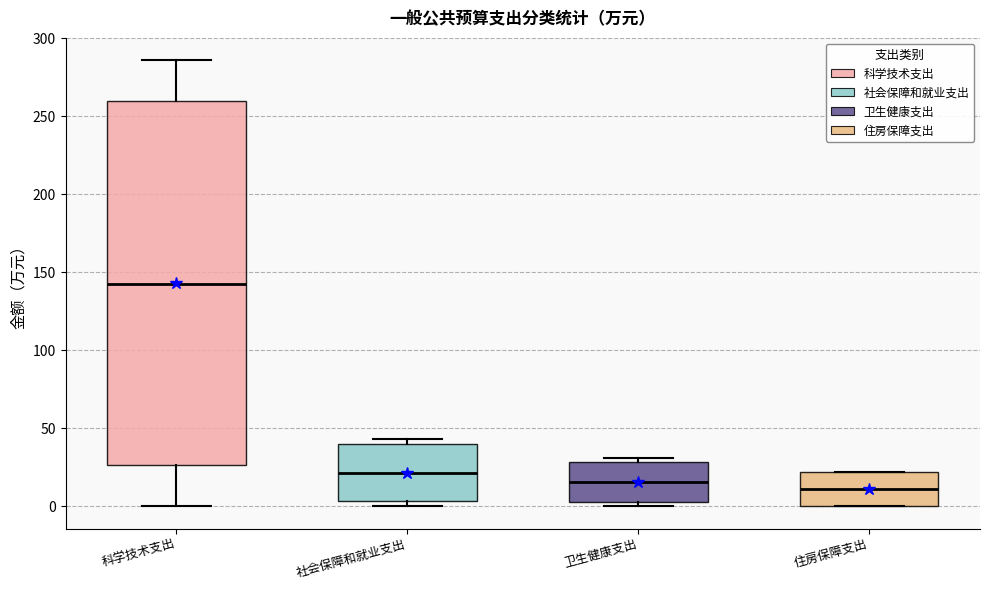

Reading left to right, read every box against the y-axis: the position of its median line, the range the box covers, and the ends of its whiskers. The values are not printed on the chart, so give them approximately, as read against the axis.

科学技术支出: median 140, box 25 to 260, whiskers 0 to 285
社会保障和就业支出: median 20, box 5 to 40, whiskers 0 to 45
卫生健康支出: median 15, box 5 to 30, whiskers 0 to 30 (just above the box's upper edge)
住房保障支出: median 10, box 0 to 20, whiskers 0 to 20